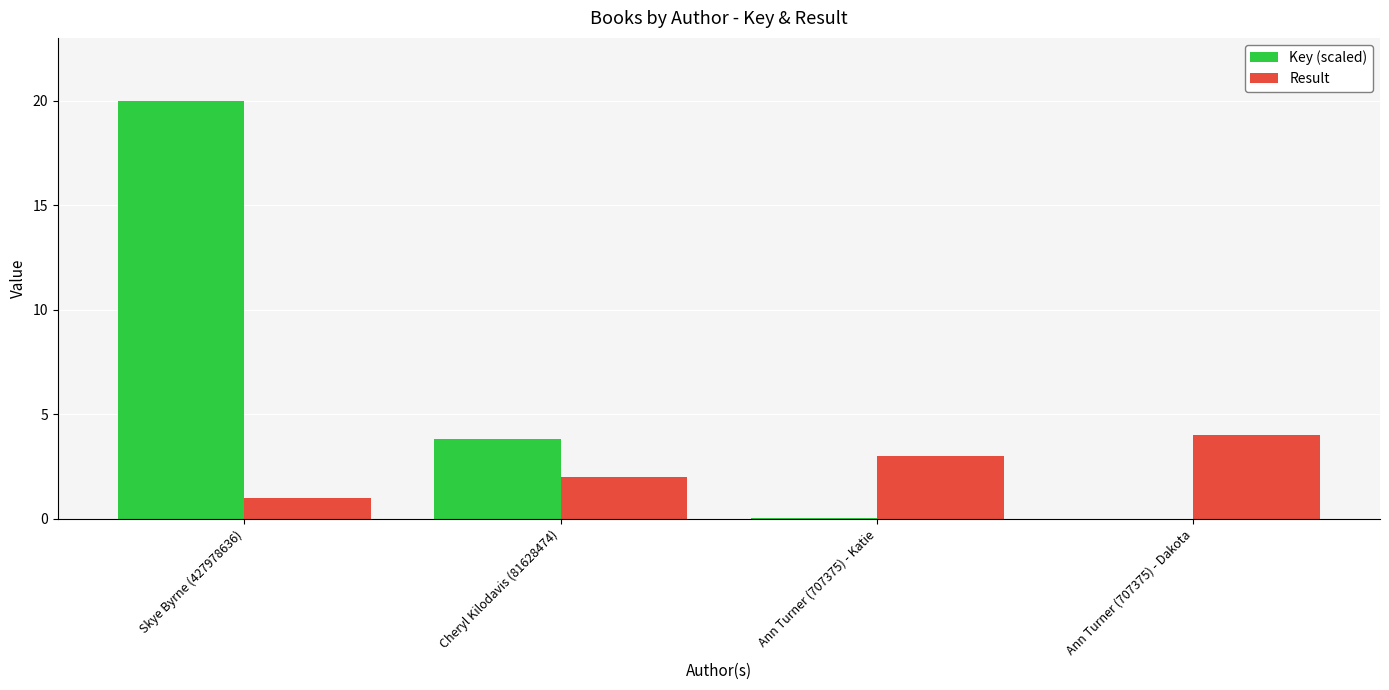

At which category is the sum across all series the highest?

Skye Byrne (427978636)